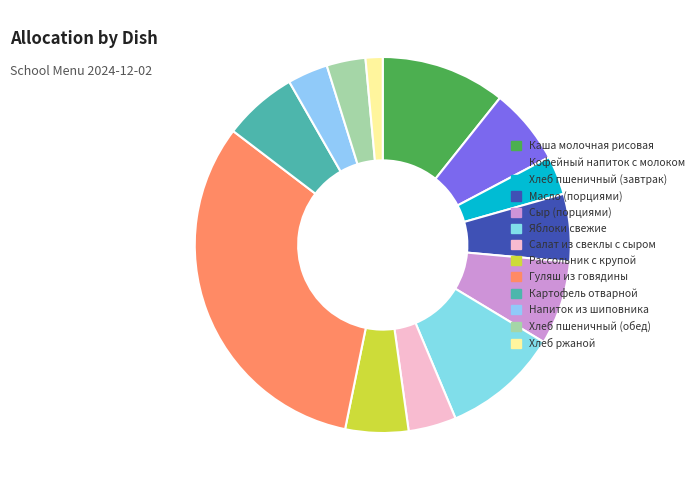

What is the total percentage of Салат из свеклы с сыром and Каша молочная рисовая?

14.8%